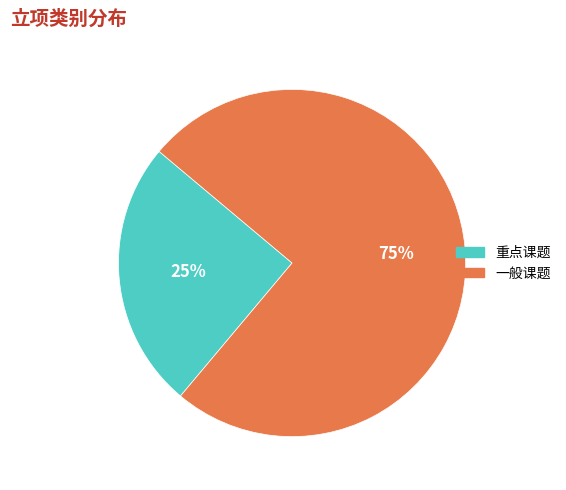

To the nearest percent, what percentage of the pie is 重点课题?

25%